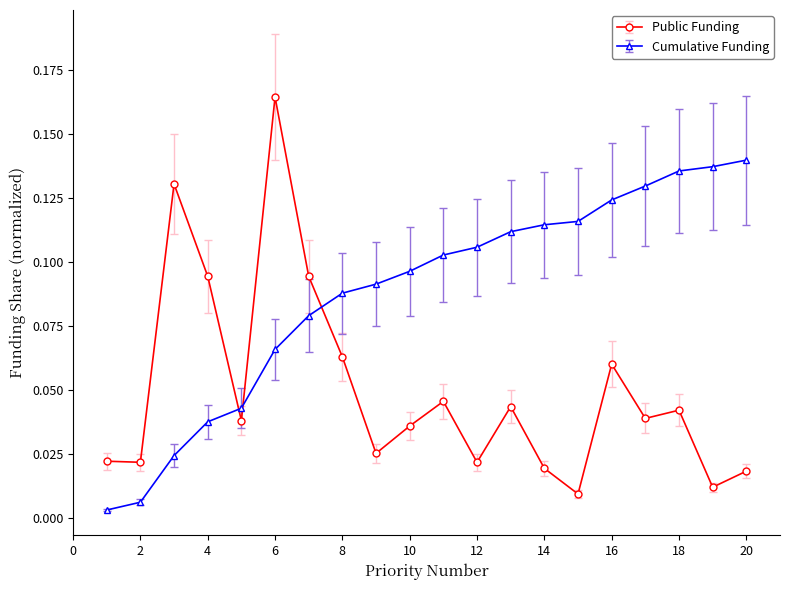

Does the chart have visible grid lines?

No